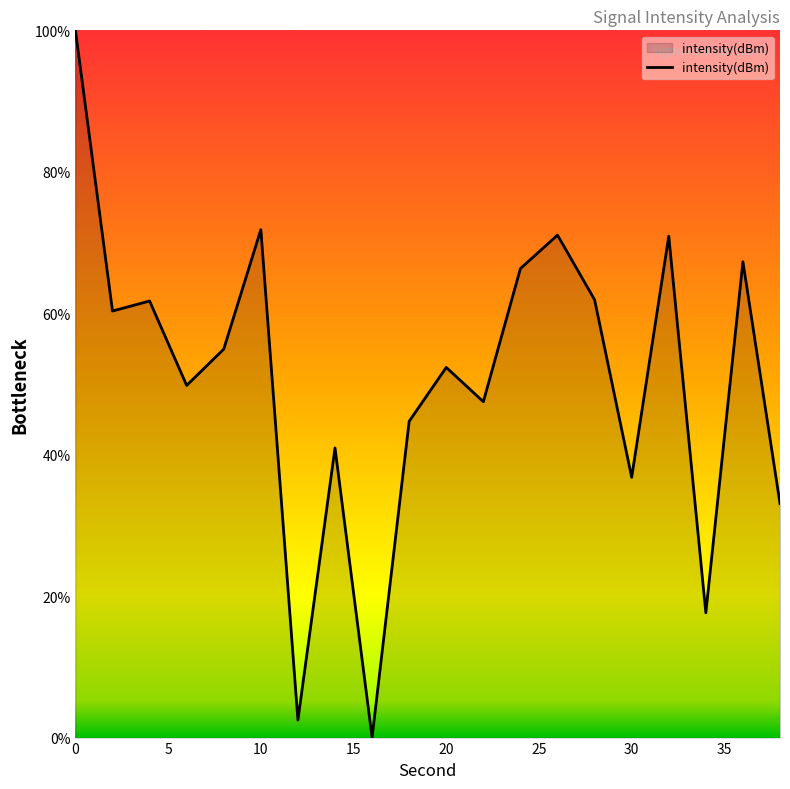

What is the maximum value shown in the chart?

100.0